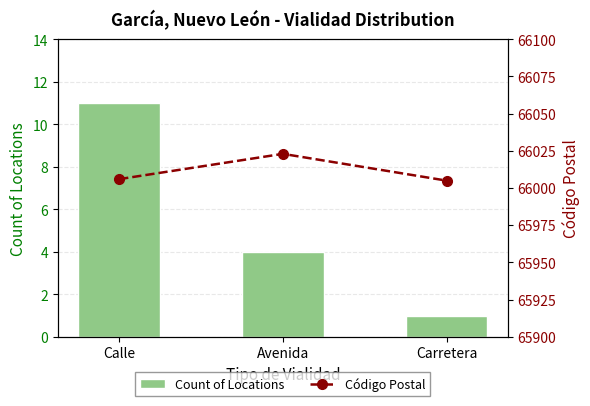

What are all the series names shown in the legend?

Count of Locations, Código Postal